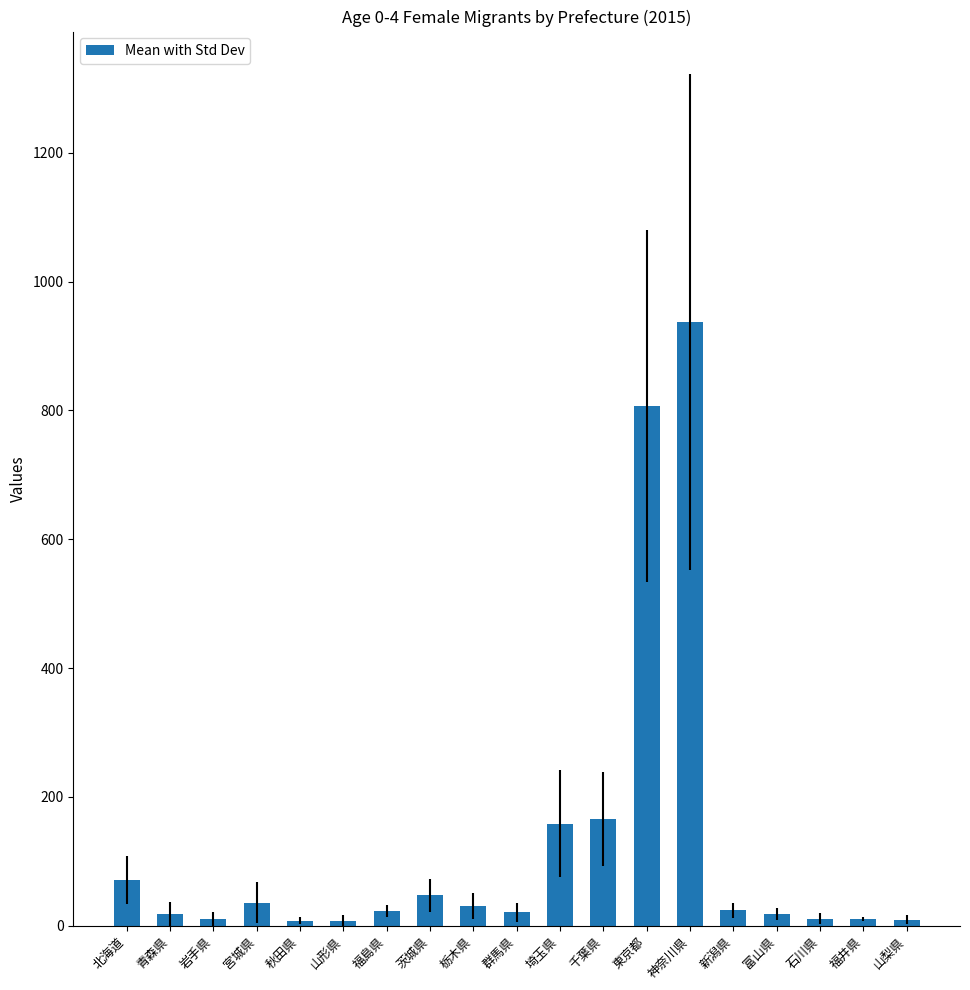

Where is the data nearest to the value 472?

千葉県